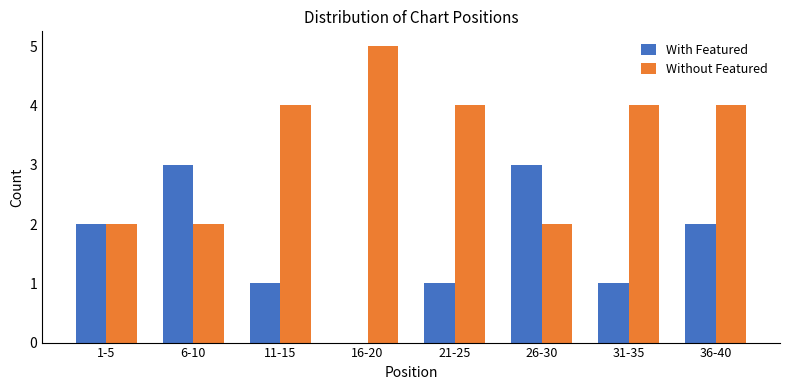

Reading left to right, what are all the values shown in this chart?

With Featured: 1-5=2	6-10=3	11-15=1	16-20=0	21-25=1	26-30=3	31-35=1	36-40=2
Without Featured: 1-5=2	6-10=2	11-15=4	16-20=5	21-25=4	26-30=2	31-35=4	36-40=4